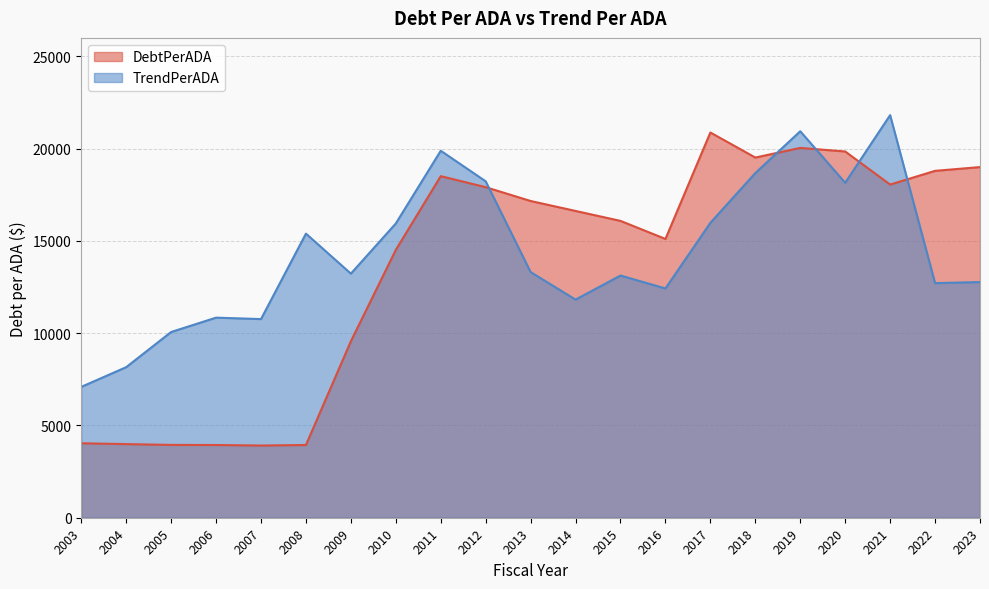

What is the approximate value of TrendPerADA at 2004?

8158.0